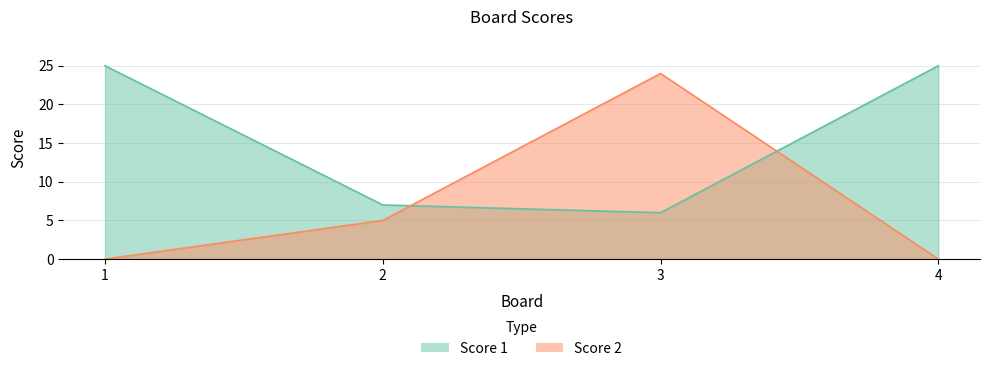

What is the difference between the highest and lowest values at 4?

25